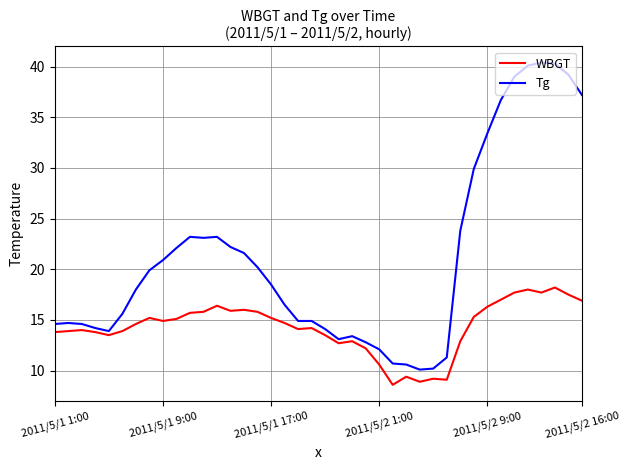

Which series has the largest total across all categories?

Tg